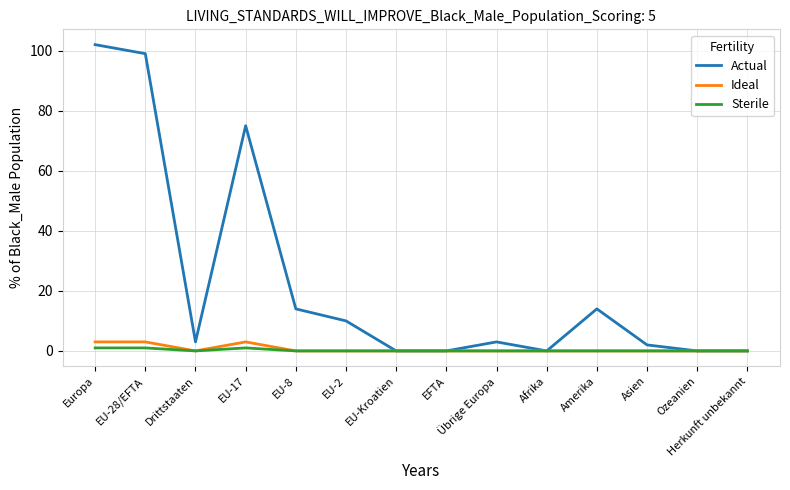

What are all the series names shown in the legend?

Actual, Ideal, Sterile